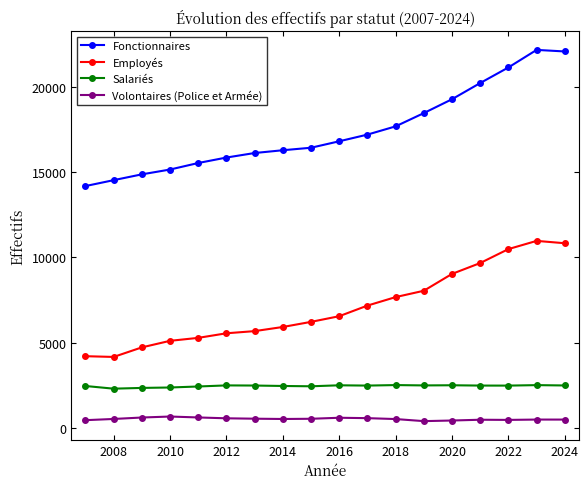

True or false: Volontaires (Police et Armée) has more than 2 points higher than both neighbors.

True